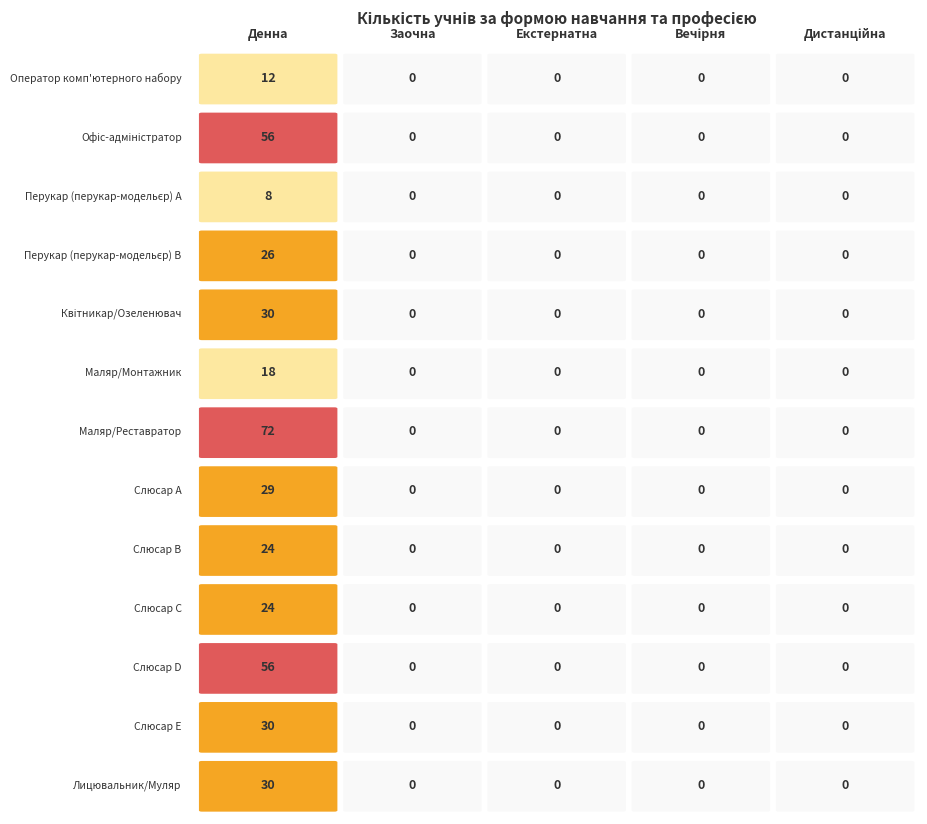

Is it true that Перукар (перукар-модельєр) B equals 16 at 2?

False